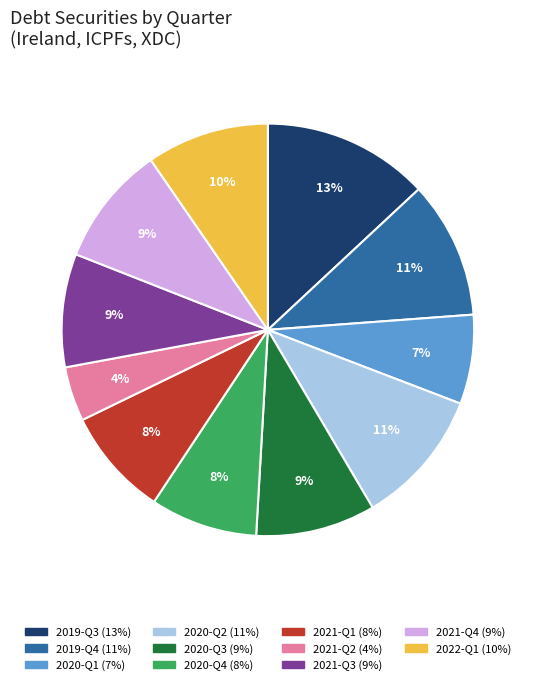

Is it true that 2019-Q4 is 24% of the pie?

False